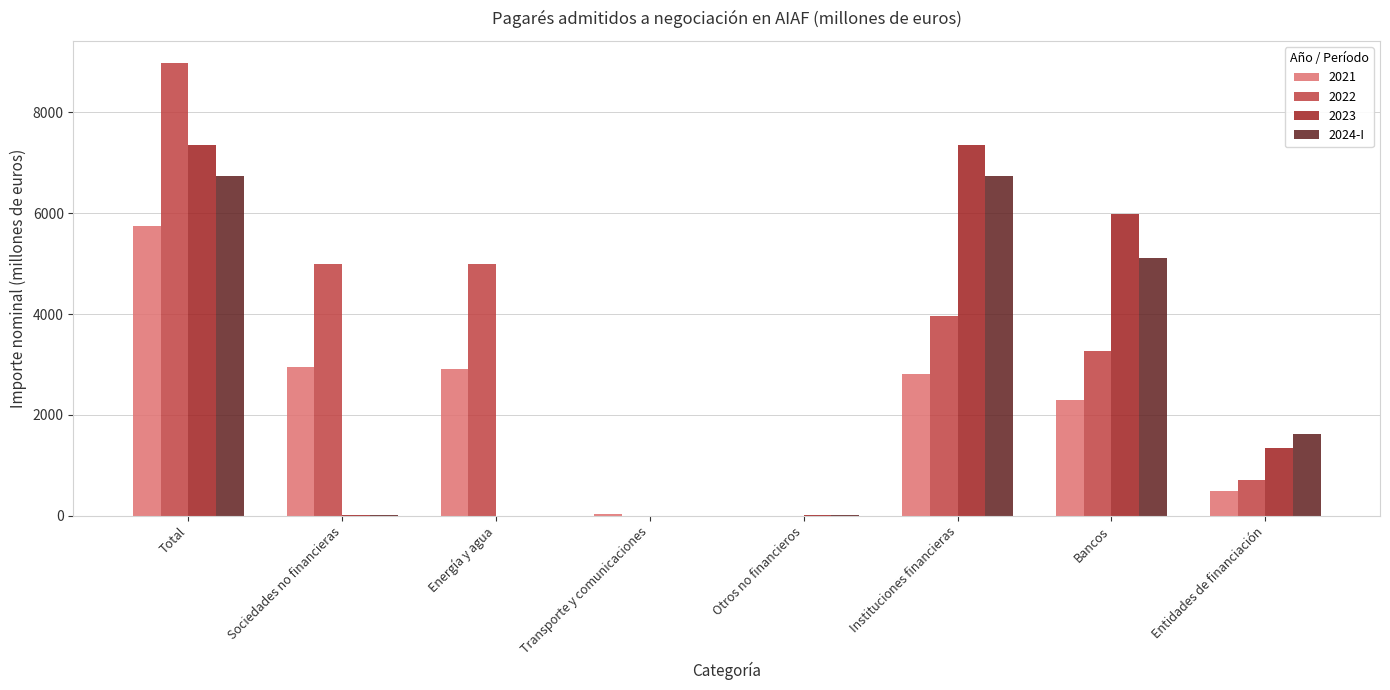

What is the maximum value for 2023?

7349.6